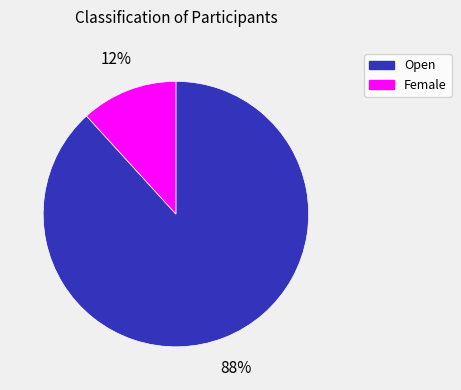

Is there a majority slice in this chart?

Yes